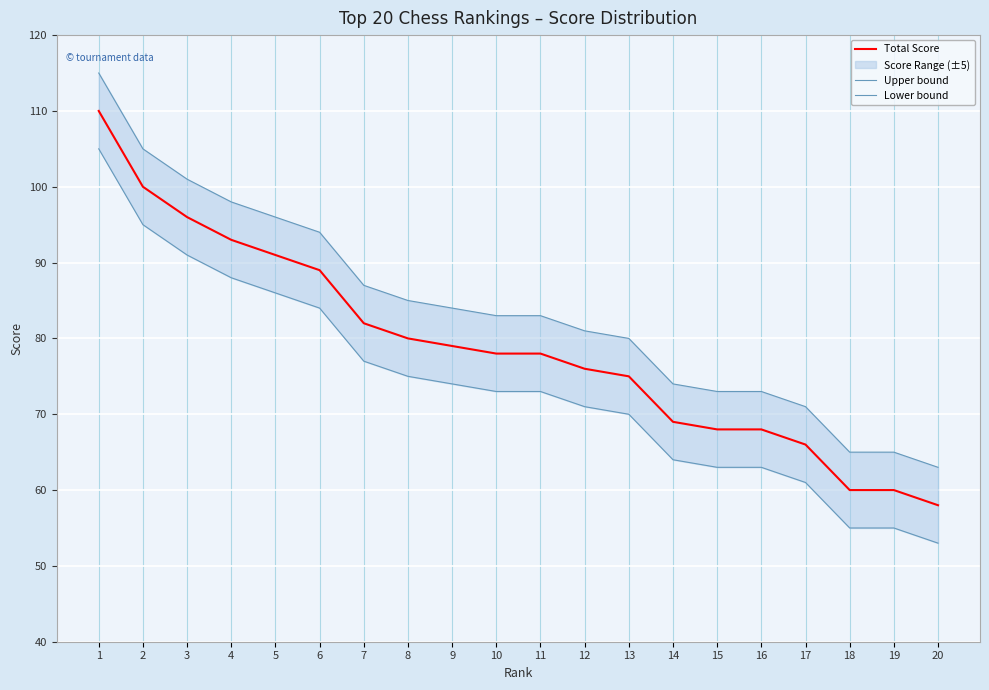

How many data points in Total Score are less than 78?

9